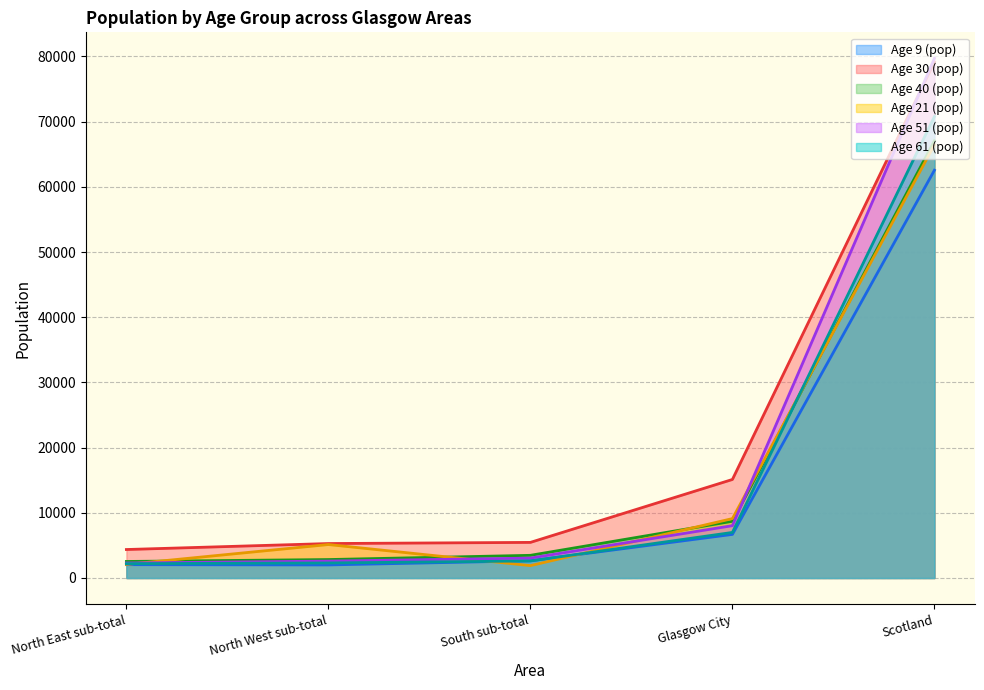

Where does the Age 9 (pop) series first go above 2640?

Glasgow City